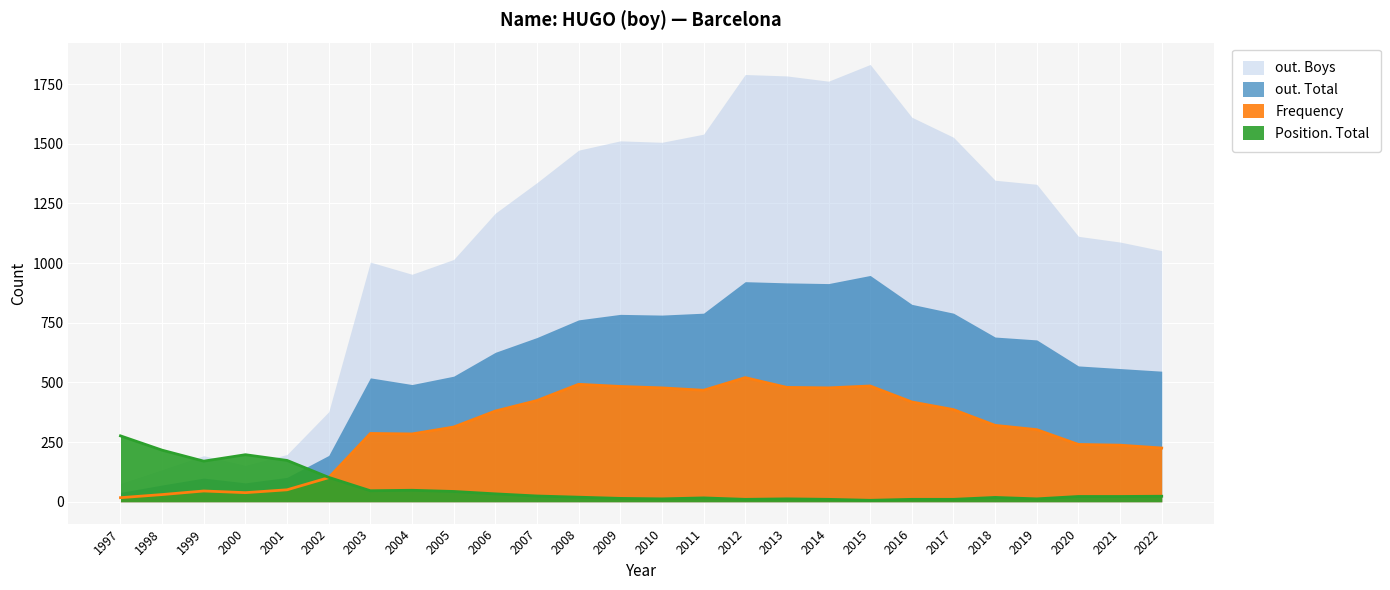

What is the difference between the maximum and minimum values in the Position. Total series?

270